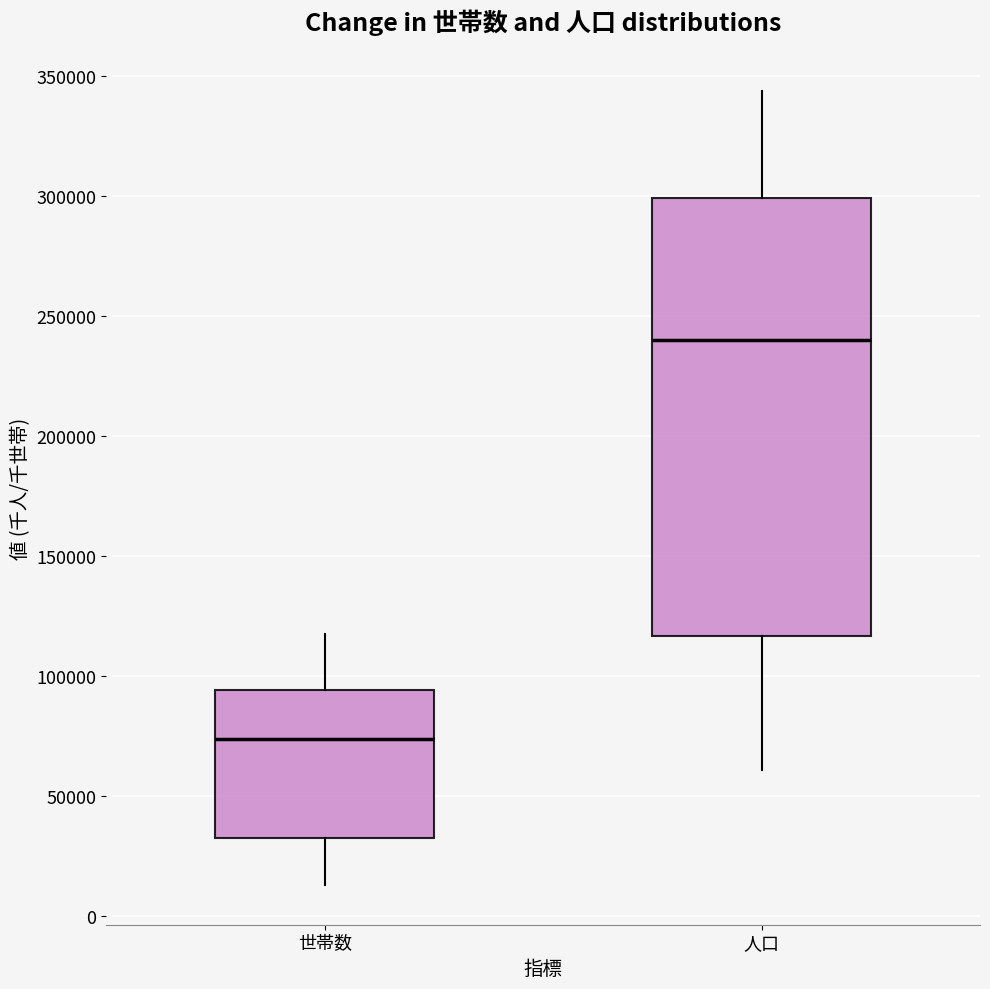

Reading left to right, read every box against the y-axis: the position of its median line, the range the box covers, and the ends of its whiskers. The values are not printed on the chart, so give them approximately, as read against the axis.

世帯数: median 75000, box 35000 to 95000, whiskers 15000 to 120000
人口: median 240000, box 115000 to 300000, whiskers 60000 to 345000